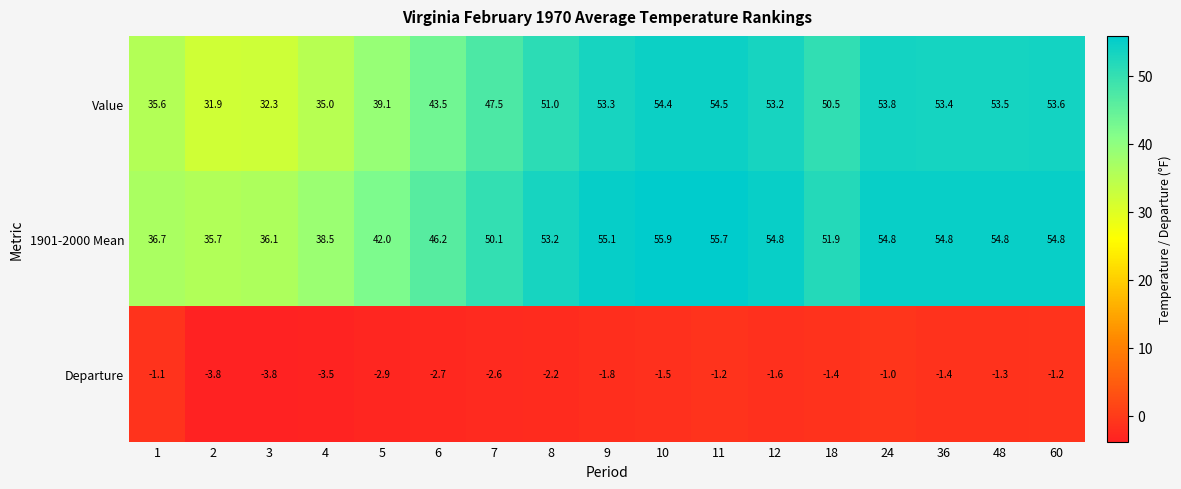

What is the total value across all series at 60?

107.2